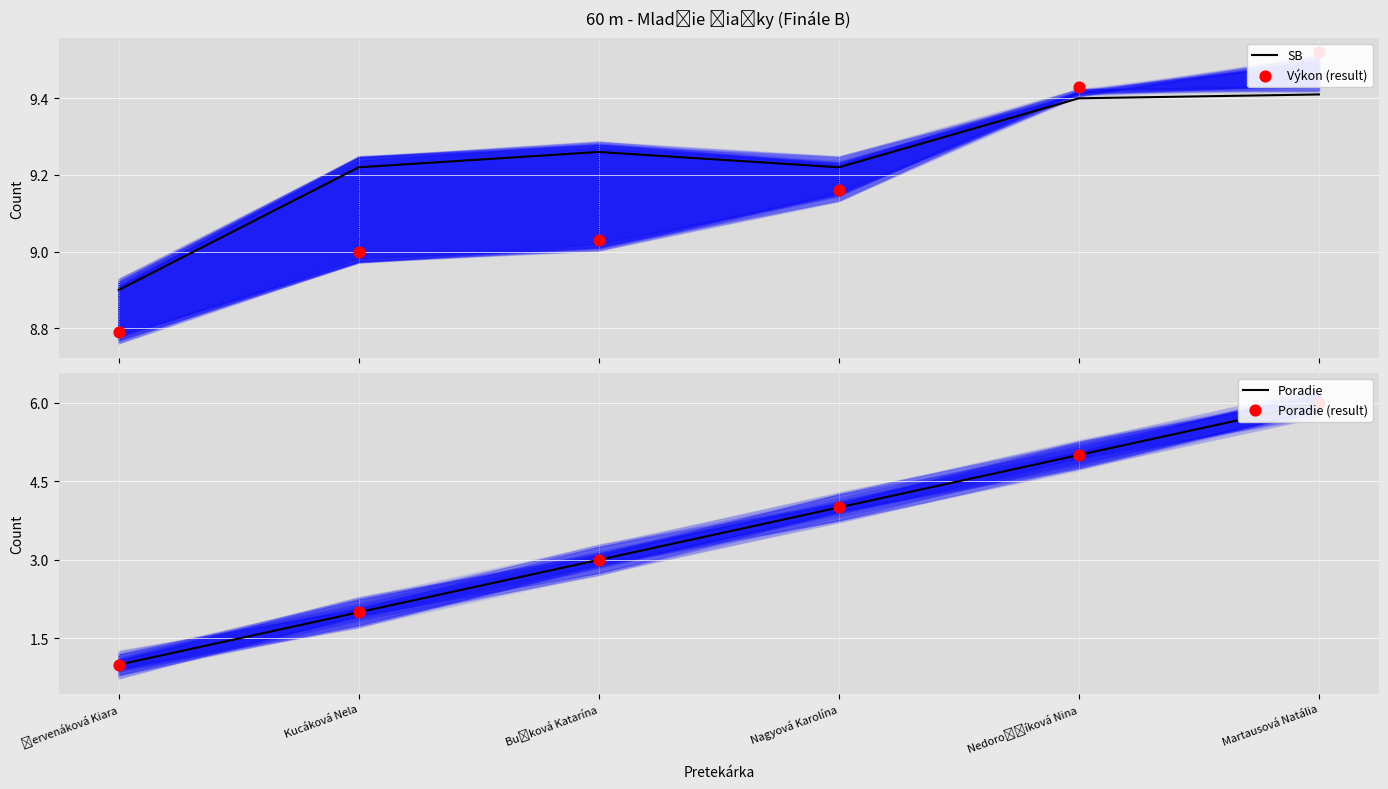

At which category is the sum across all series the highest?

Martausová Natália